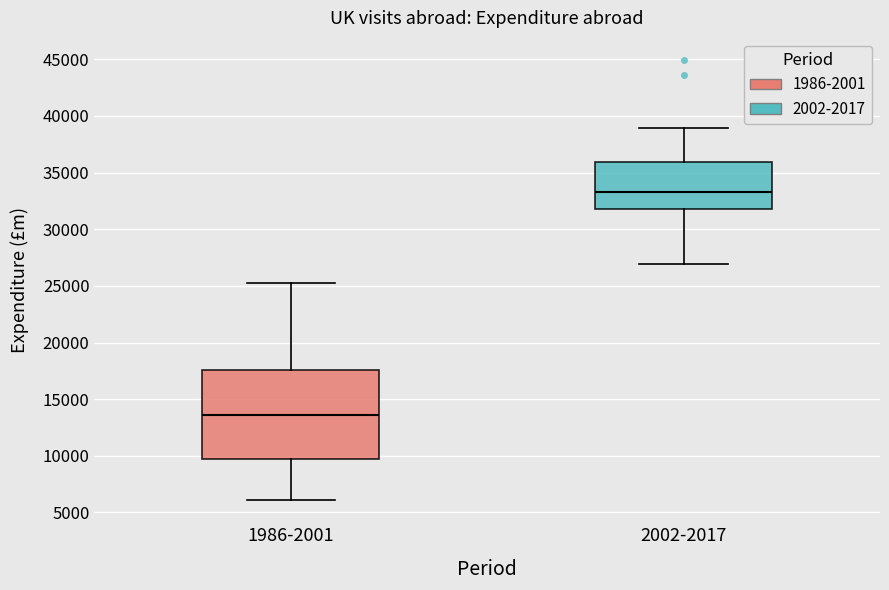

Reading left to right, transcribe this box plot: for each box, give where its median line is, the range the box spans, and where its two whiskers end, as read against the y-axis. The values are not printed on the chart, so give them approximately, as read against the axis.

1986-2001: median 13500, box 10000 to 17500, whiskers 6000 to 25000
2002-2017: median 33500, box 31500 to 36000, whiskers 27000 to 39000